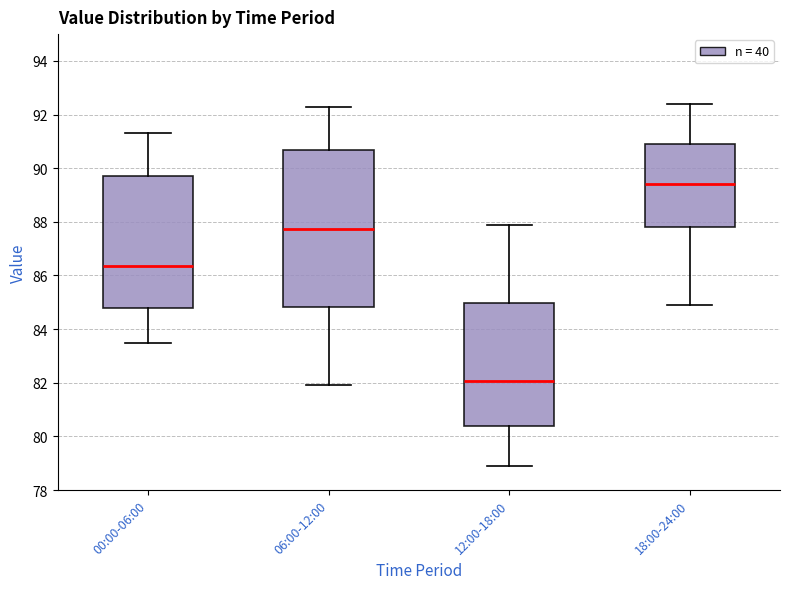

Reading left to right, transcribe this box plot: for each box, give where its median line is, the range the box spans, and where its two whiskers end, as read against the y-axis. The values are not printed on the chart, so give them approximately, as read against the axis.

00:00-06:00: median 86.4, box 84.8 to 89.8, whiskers 83.6 to 91.4
06:00-12:00: median 87.8, box 84.8 to 90.6, whiskers 82.0 to 92.4
12:00-18:00: median 82.0, box 80.4 to 85.0, whiskers 79.0 to 88.0
18:00-24:00: median 89.4, box 87.8 to 91.0, whiskers 85.0 to 92.4